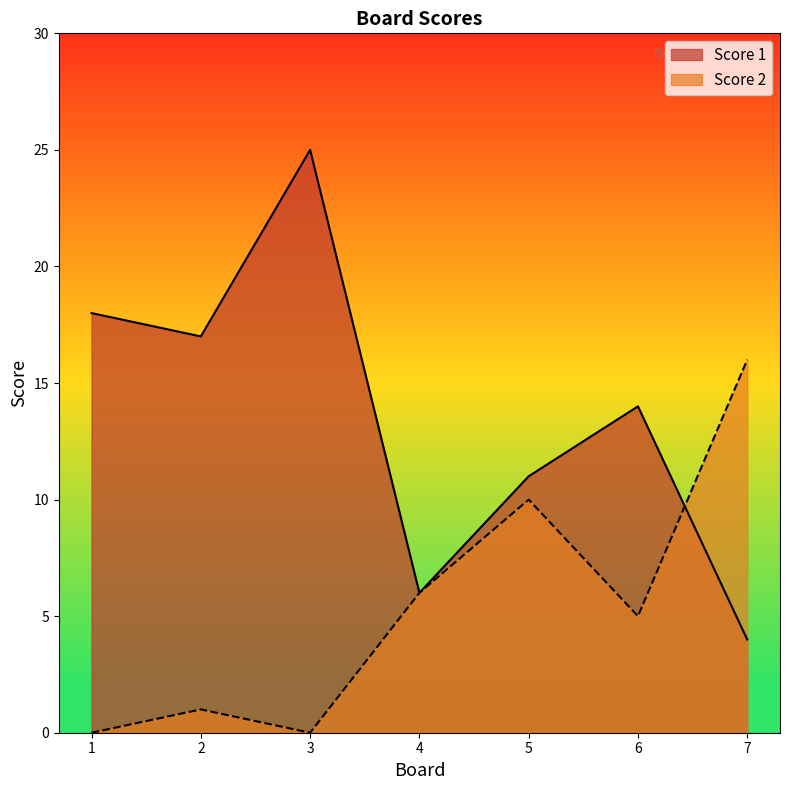

Where is Score 2 nearest to the value 8?

4